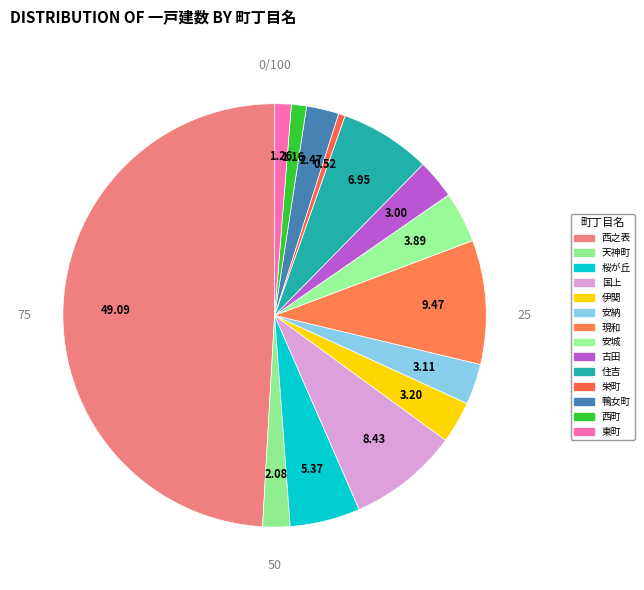

What portion of the pie excludes 栄町?

99.5%